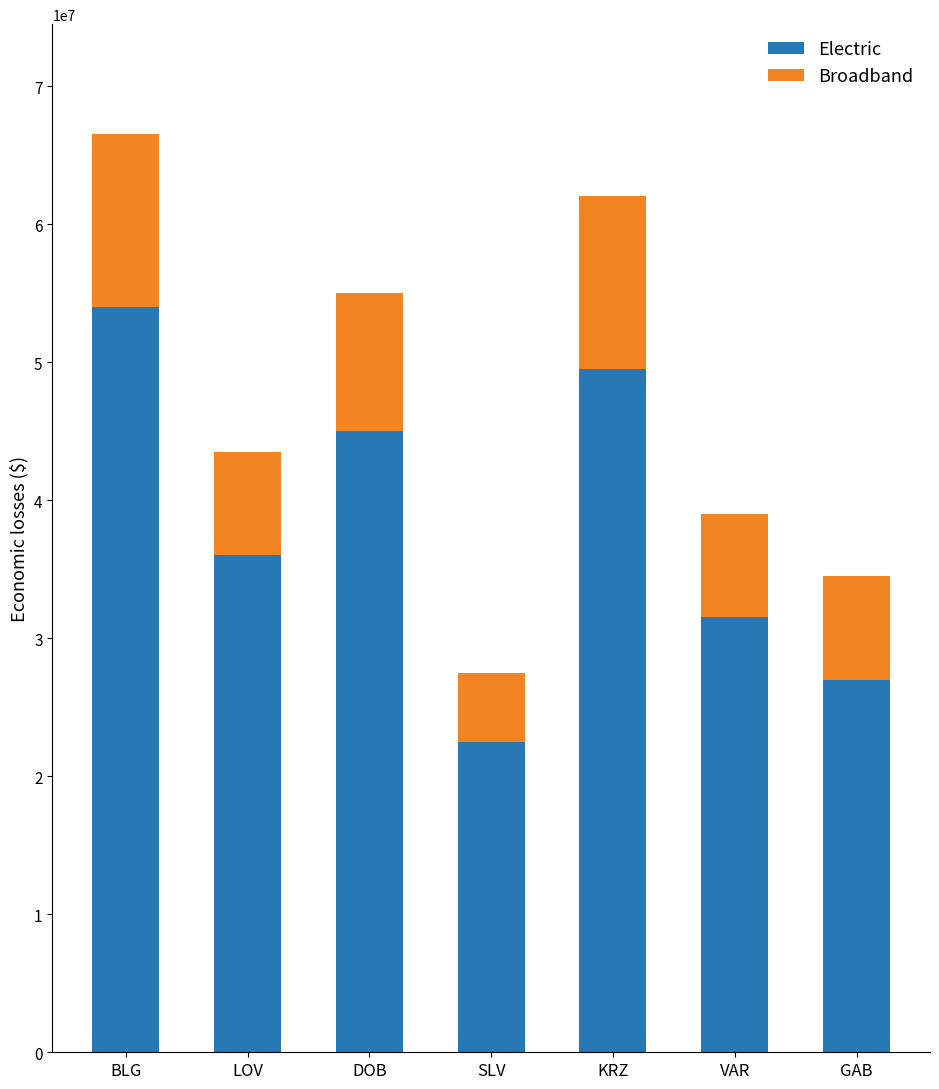

What is the lowest value of the Electric series?

22500000